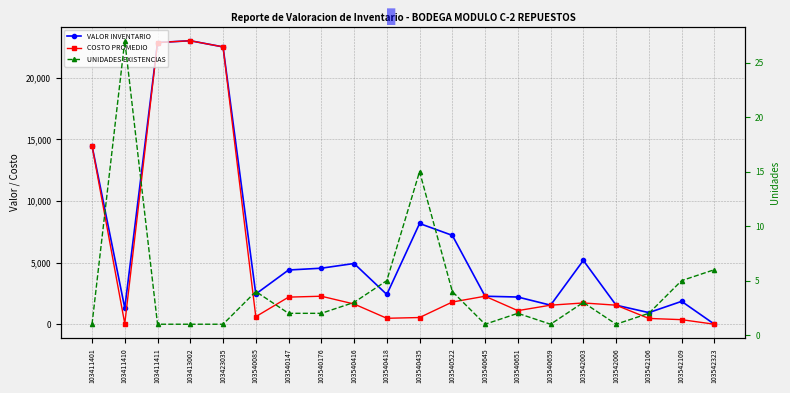

In UNIDADES EXISTENCIAS, how many points are lower than both neighbors (excluding endpoints)?

3